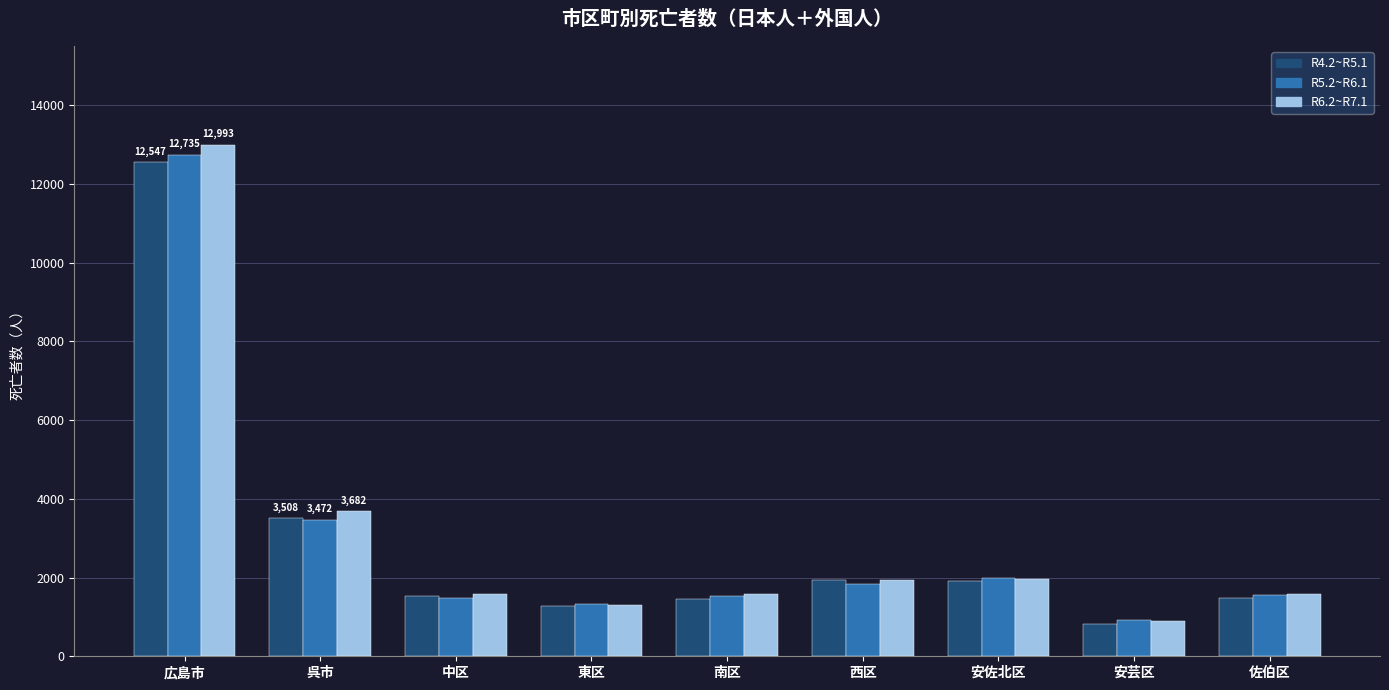

What is the difference between the maximum and minimum values in the R5.2~R6.1 series?

11810